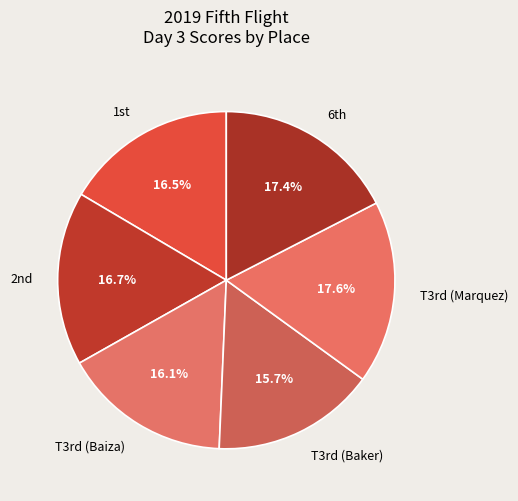

Approximately how many times larger is the value at T3rd (Baker) compared to T3rd (Marquez)?

0.9